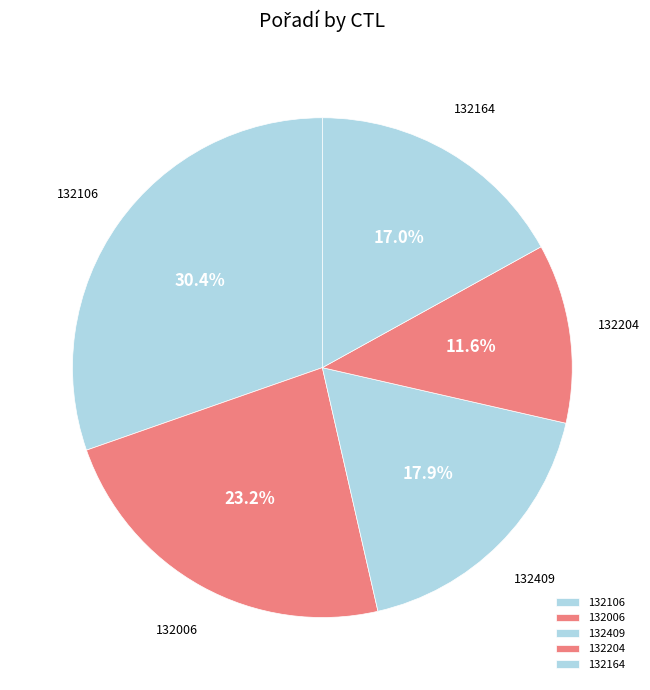

To the nearest percent, what is the difference between the largest and smallest slice percentages?

19%